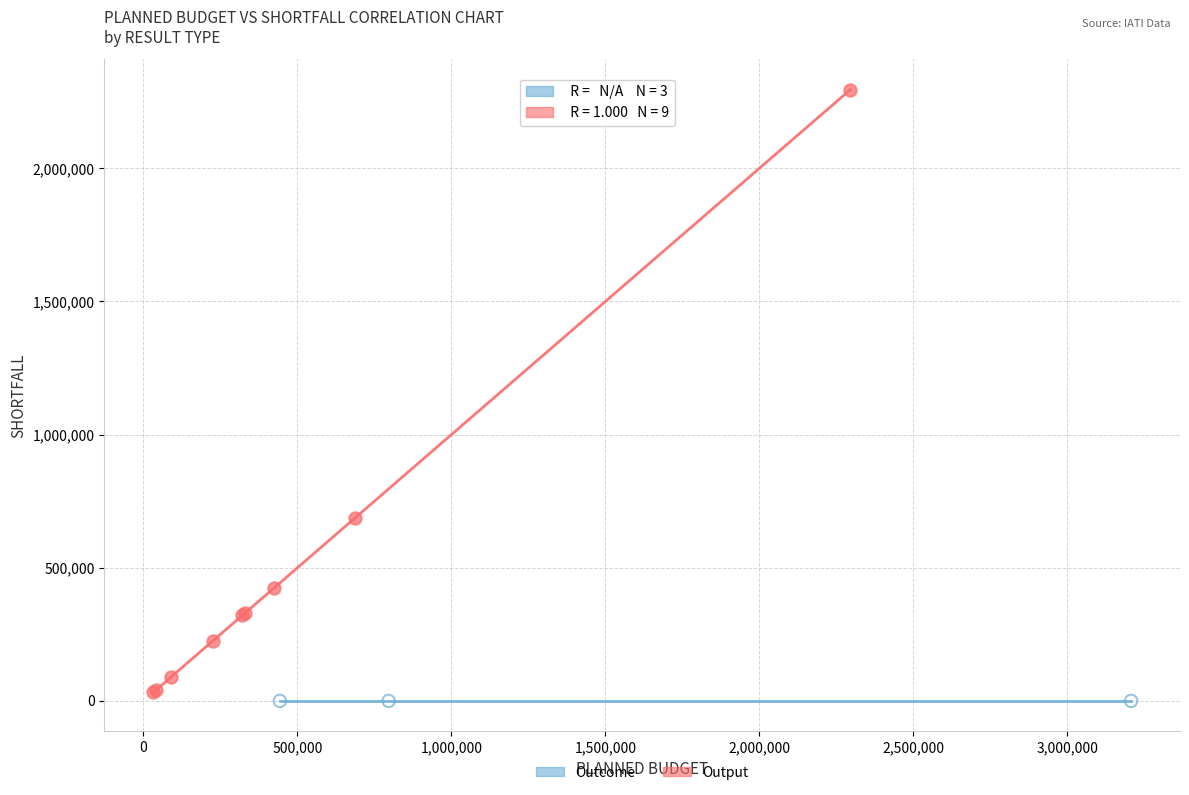

Which series contains the highest Y value?

Output